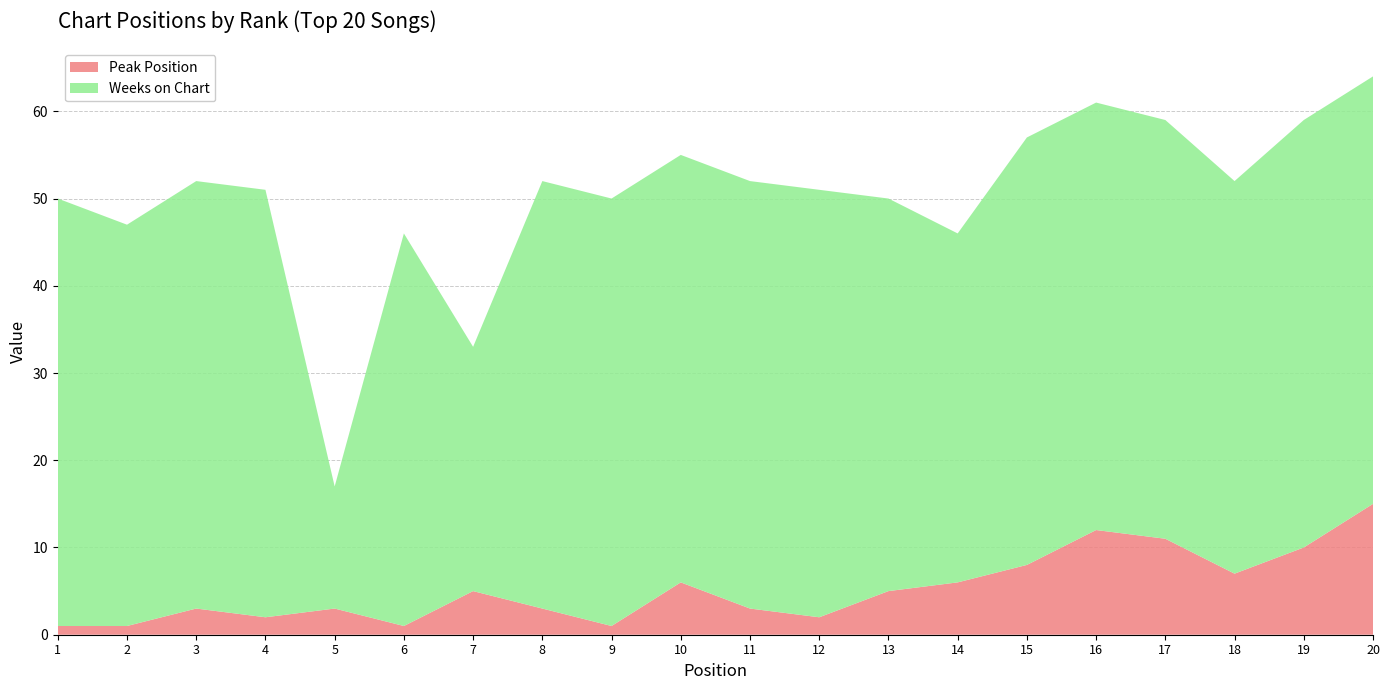

Reading right to left, what are all the values shown in this chart?

Peak Position: 15	10	7	11	12	8	6	5	2	3	6	1	3	5	1	3	2	3	1	1
Weeks on Chart: 49	49	45	48	49	49	40	45	49	49	49	49	49	28	45	14	49	49	46	49